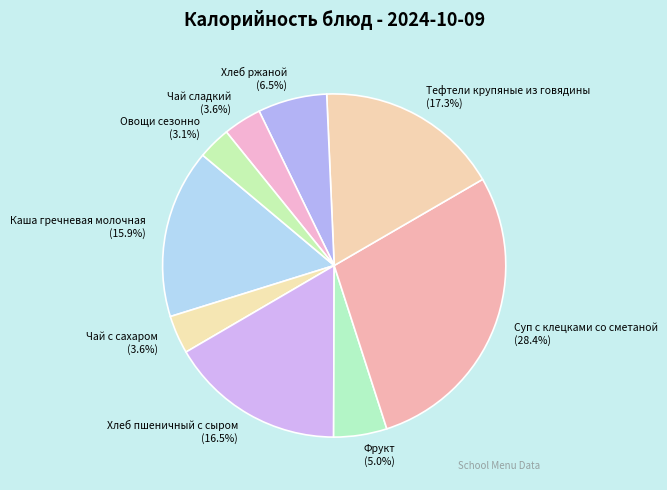

Does Хлеб пшеничный с сыром account for over 50% of the chart?

No